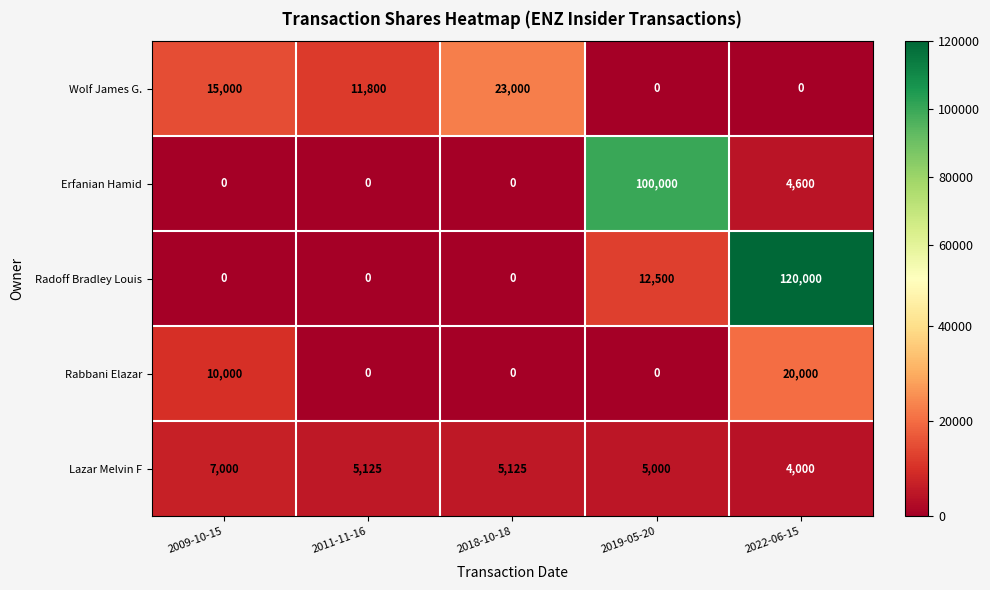

Is it true that Radoff Bradley Louis equals 166020 at 2022-06-15?

False